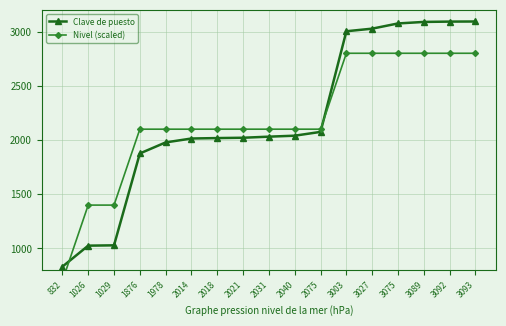

At which label does Nivel (scaled) reach its peak?

3003